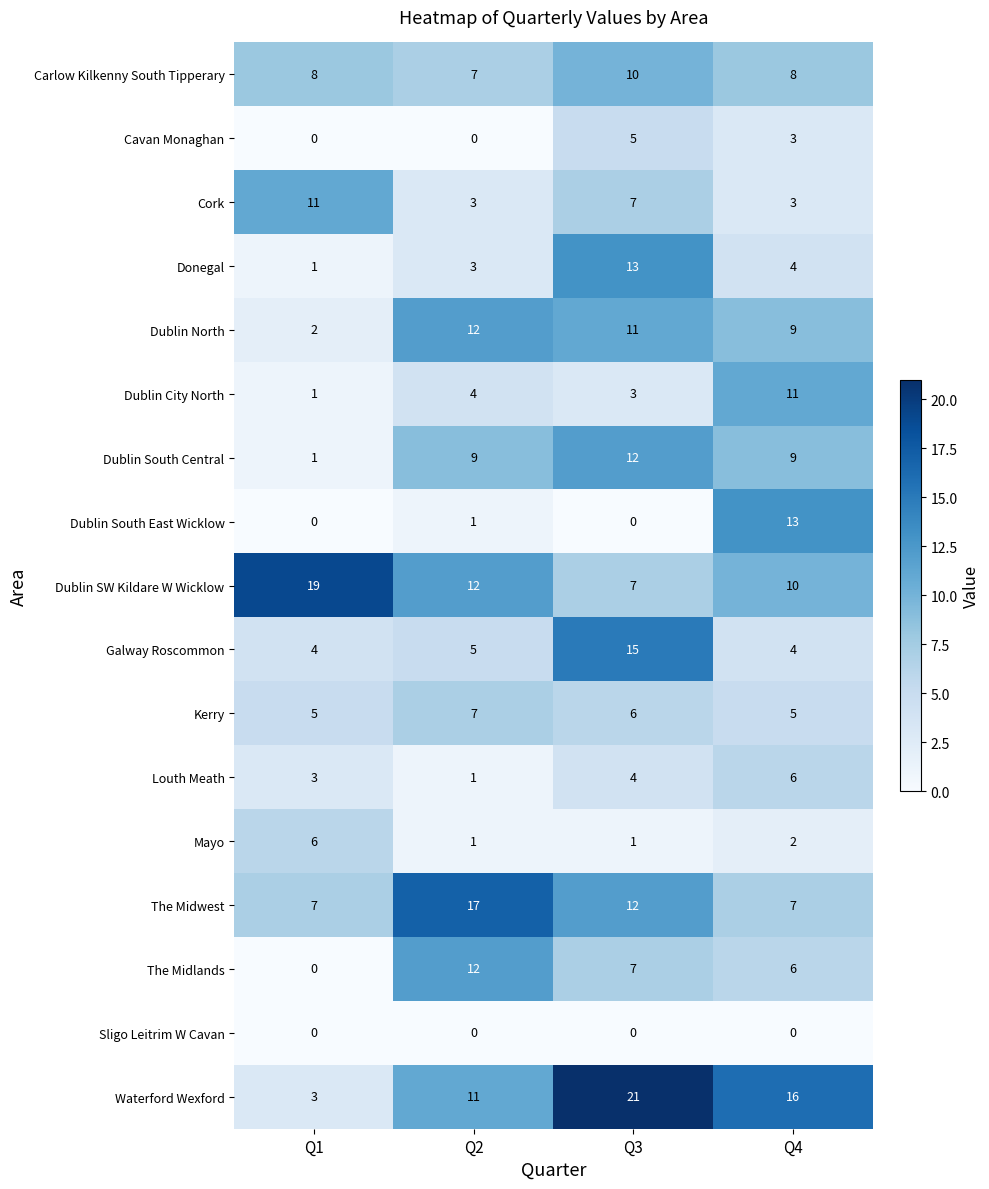

Where does the Dublin SW Kildare W Wicklow series first go above 12?

Q1